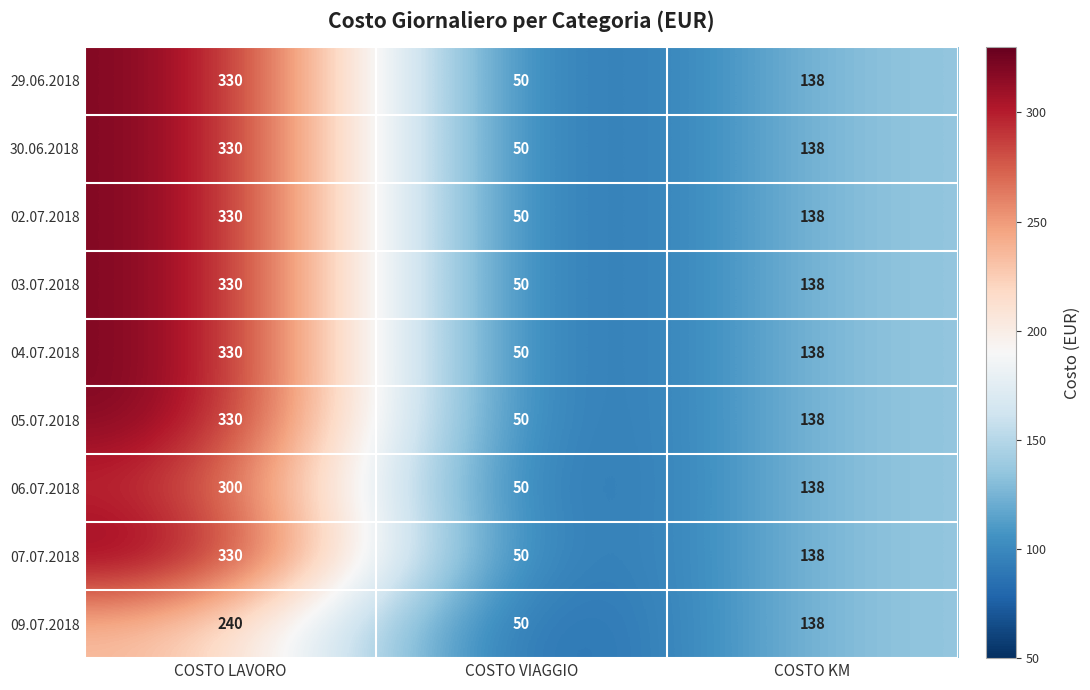

What is the spread (max minus min) of values at COSTO LAVORO?

90